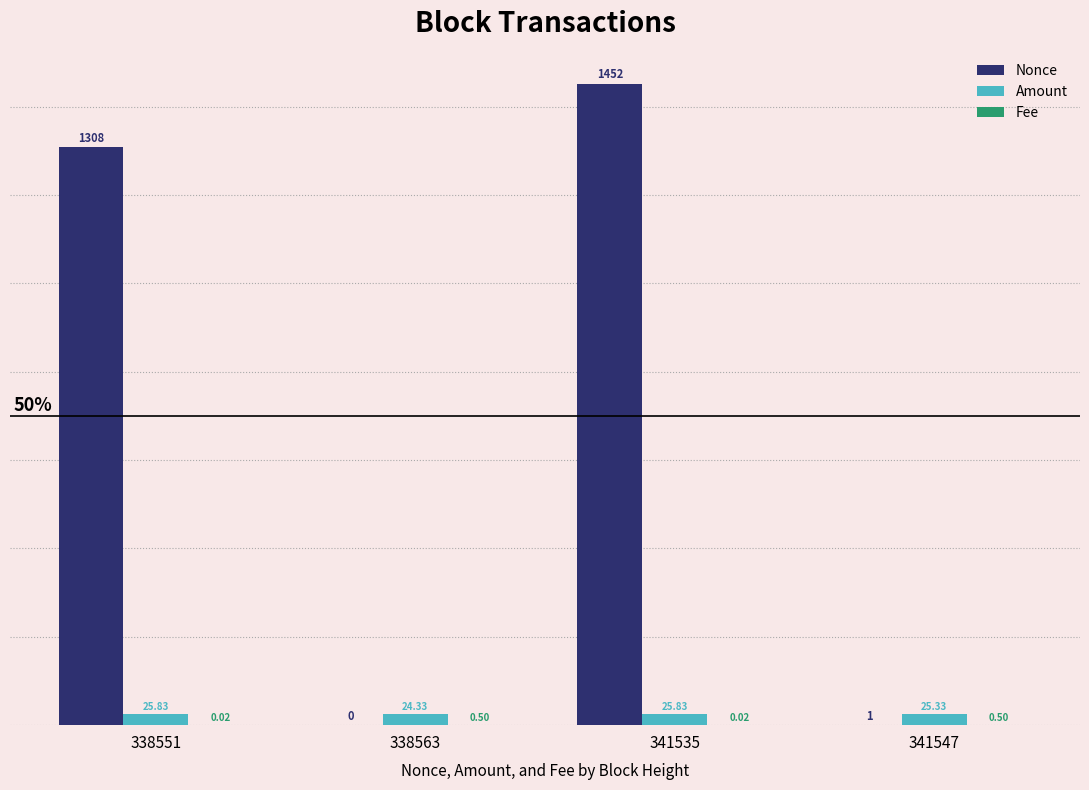

How many positive values does the Nonce series have?

3